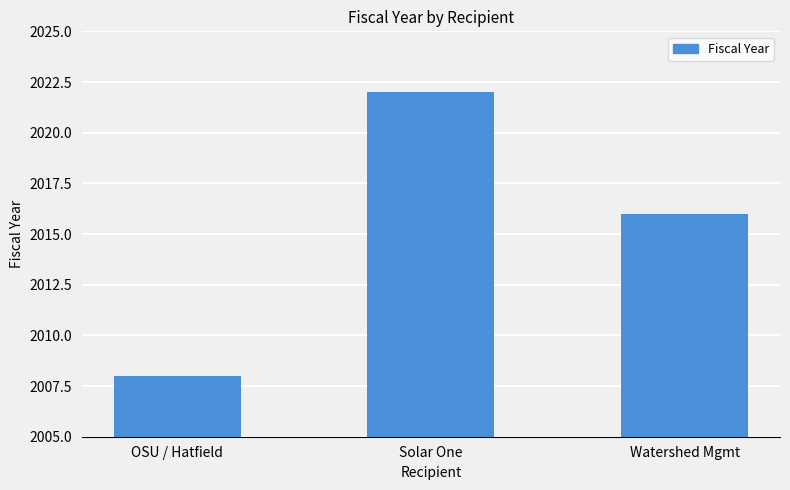

Reading right to left, what are all the values shown in this chart?

2016	2022	2008